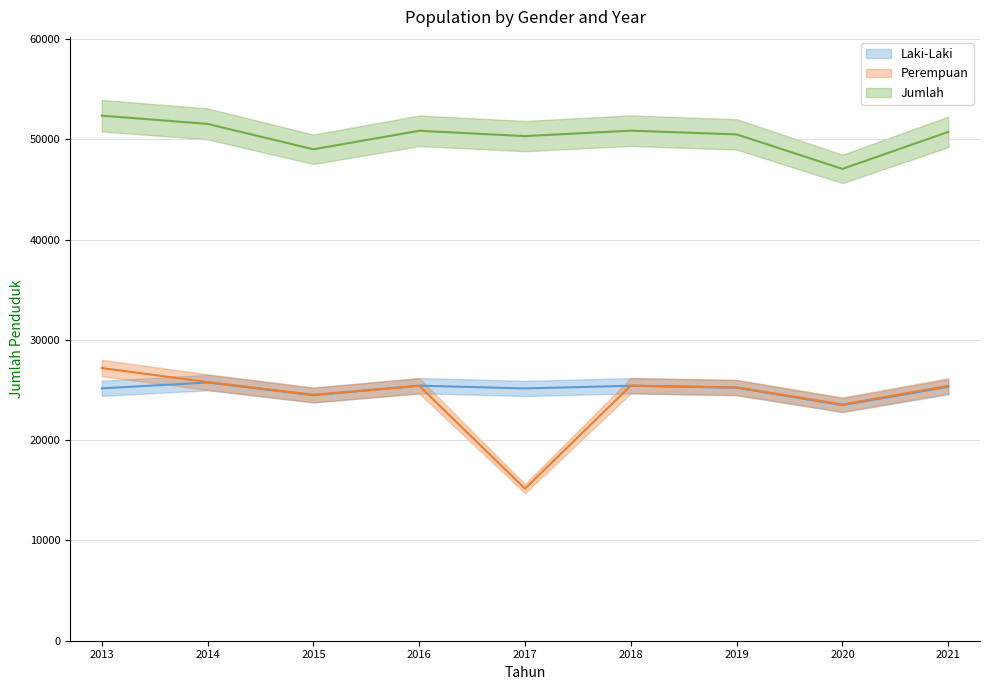

Where does the Laki-Laki series first go above 25234?

2014